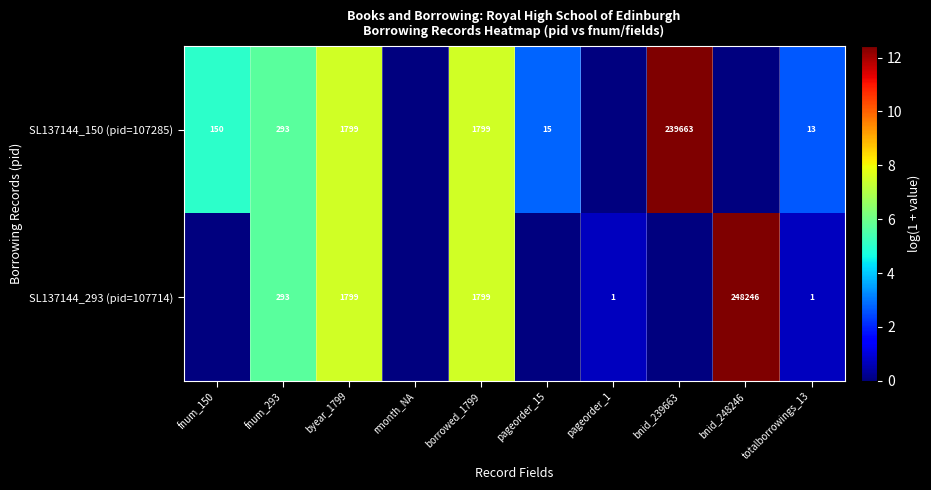

Count the number of data series in this chart.

2